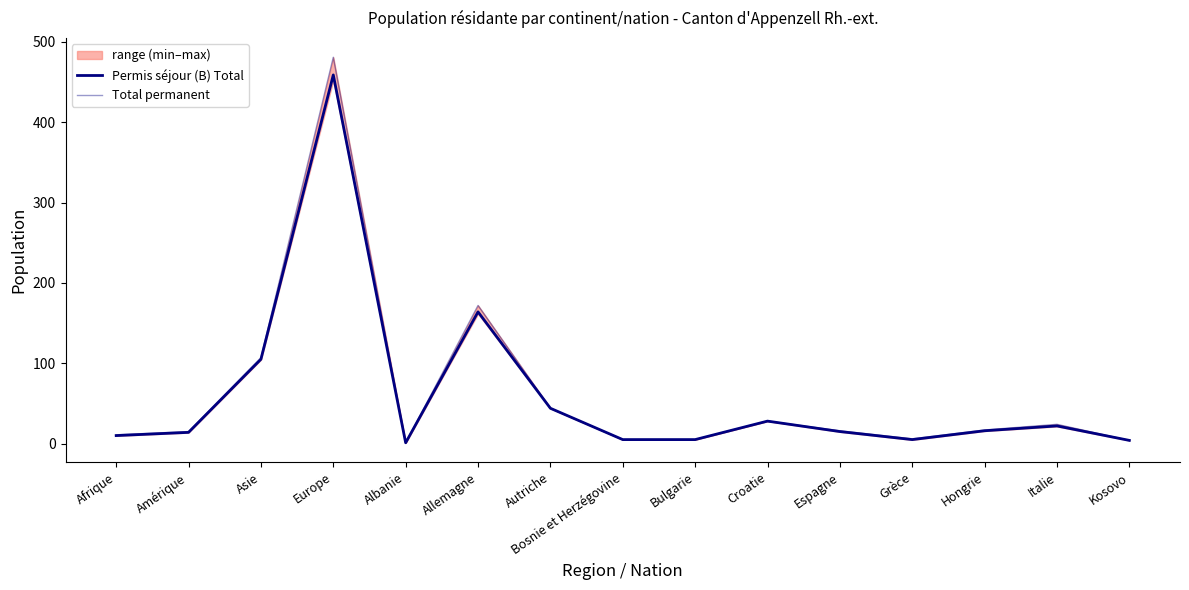

True or false: Total permanent and Permis séjour (B) Total cross at least once.

False